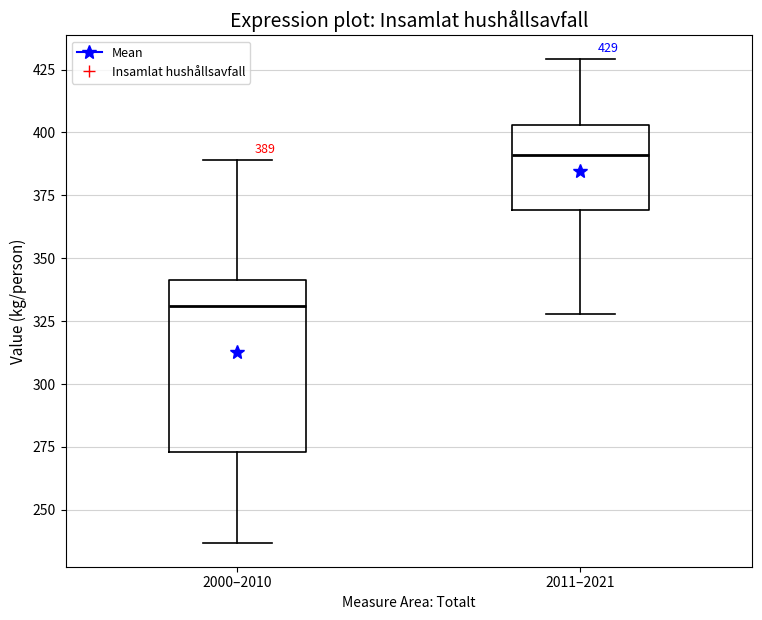

Comparing the boxes themselves (not the whiskers), which one is the tallest?

2000–2010